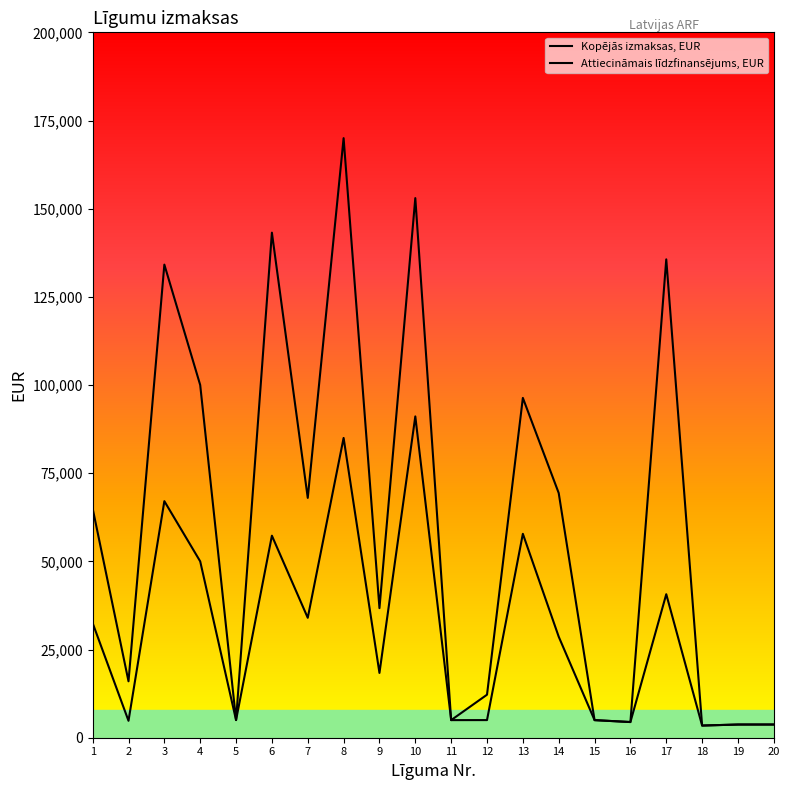

At 8, list the series in order from largest to smallest.

Kopējās izmaksas, EUR, Attiecināmais līdzfinansējums, EUR